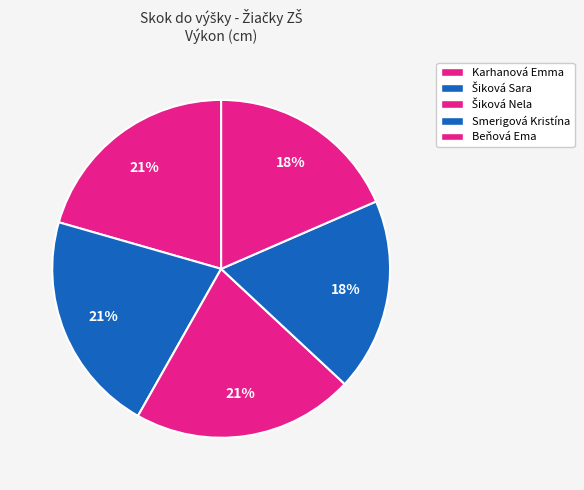

To the nearest percent, what is the difference between the largest and smallest slice percentages?

3%